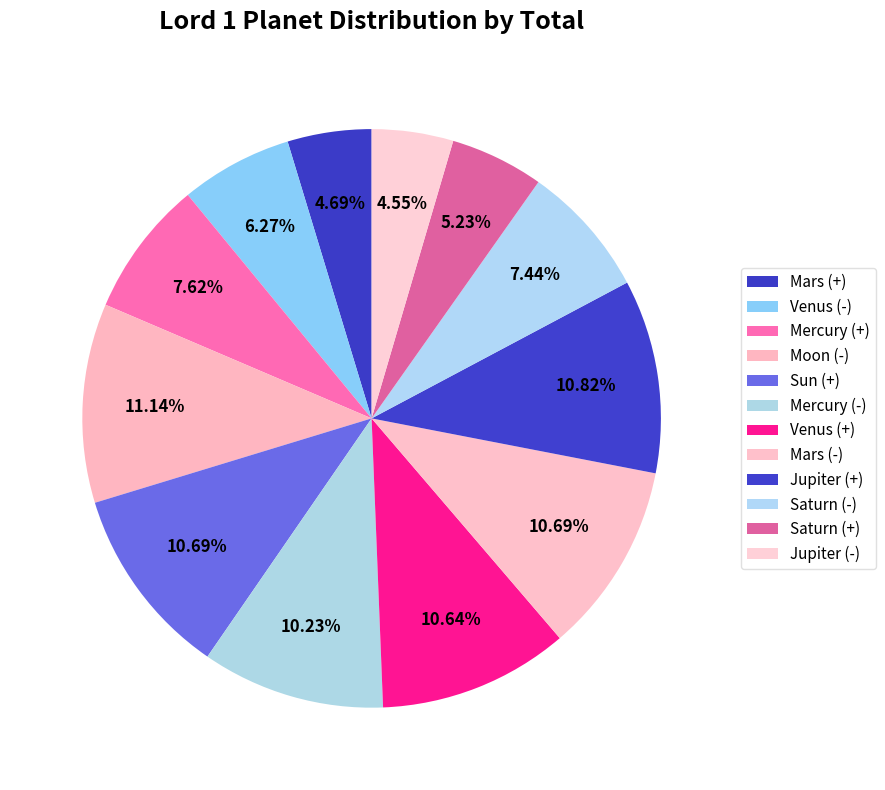

To the nearest percent, what is the combined percentage of Mars (+) and Mercury (-)?

15%